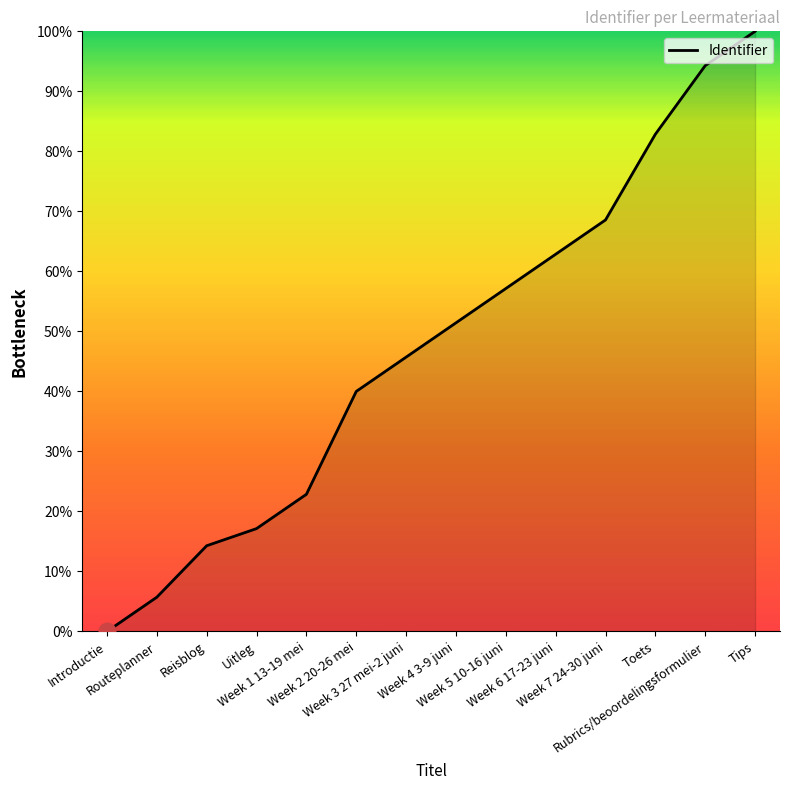

Which category has the lowest value across all series?

Introductie